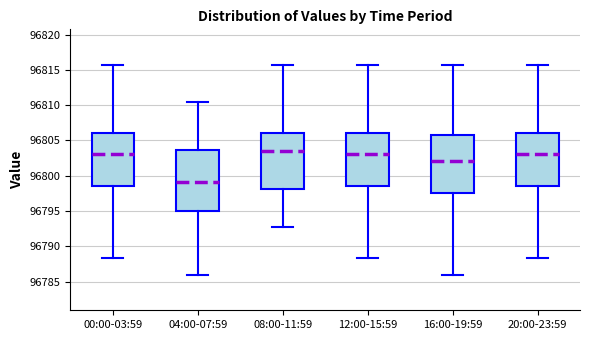

Where does the median line of the box for 04:00-07:59 sit on the y-axis? The values are not printed on the chart, so give them approximately, as read against the axis.

96799.0